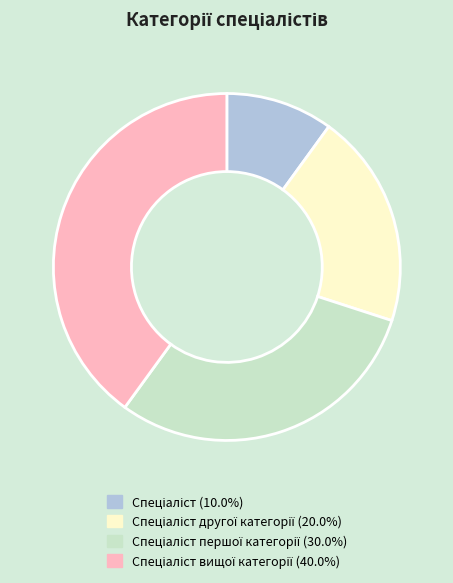

Count the number of slices in the pie.

4